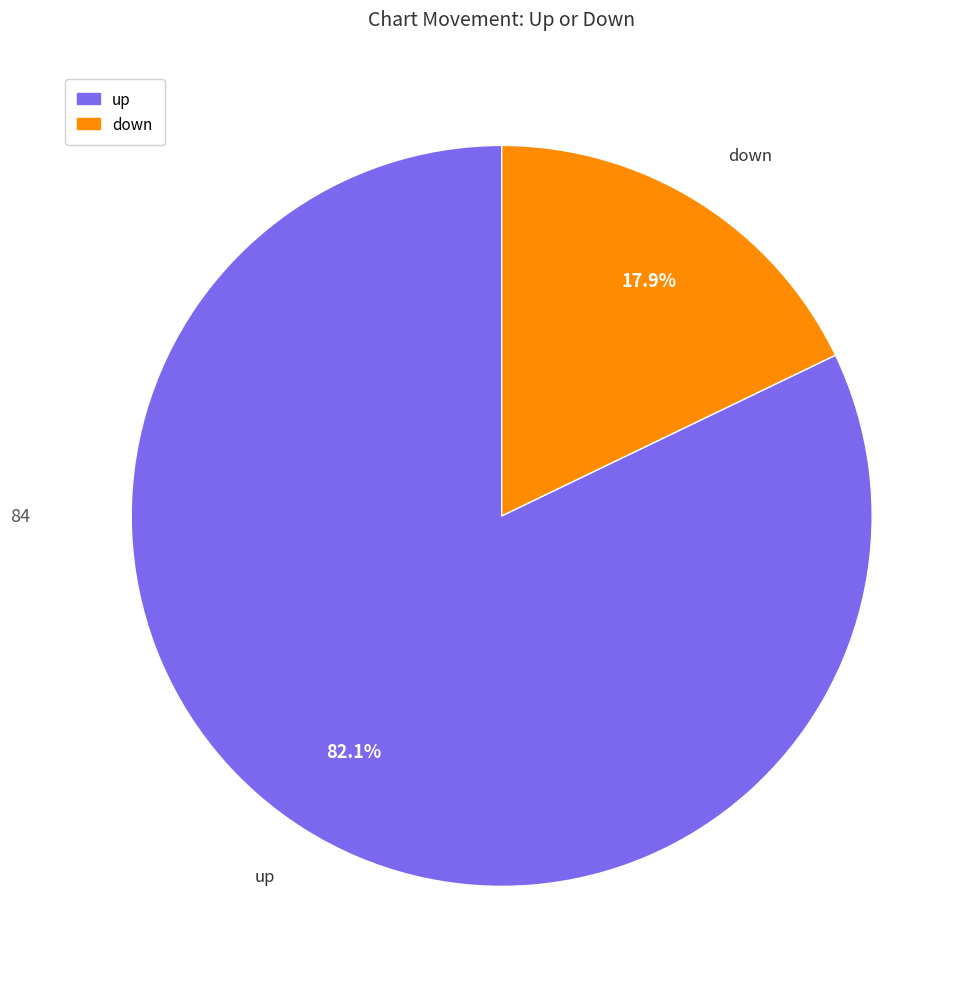

To the nearest percent, what portion does down represent?

18%